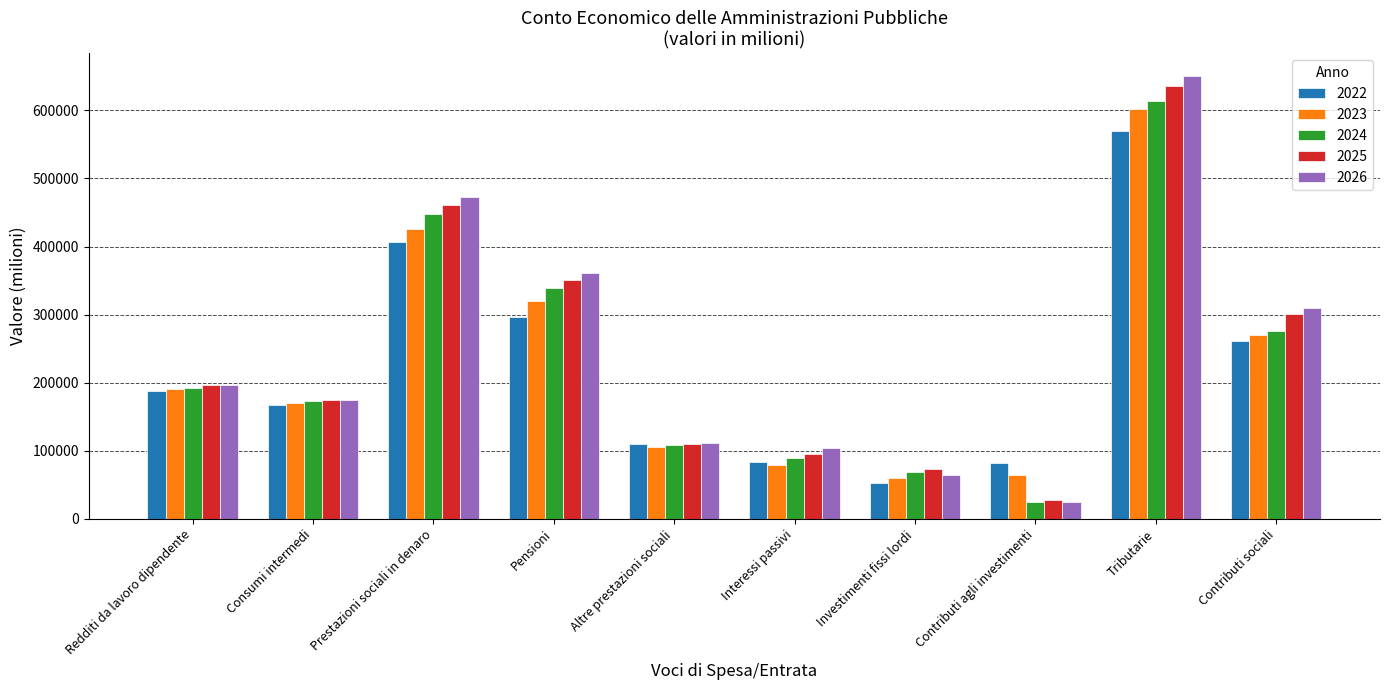

The value of 2024 at Redditi da lavoro dipendente is 115322.5. True or false?

False